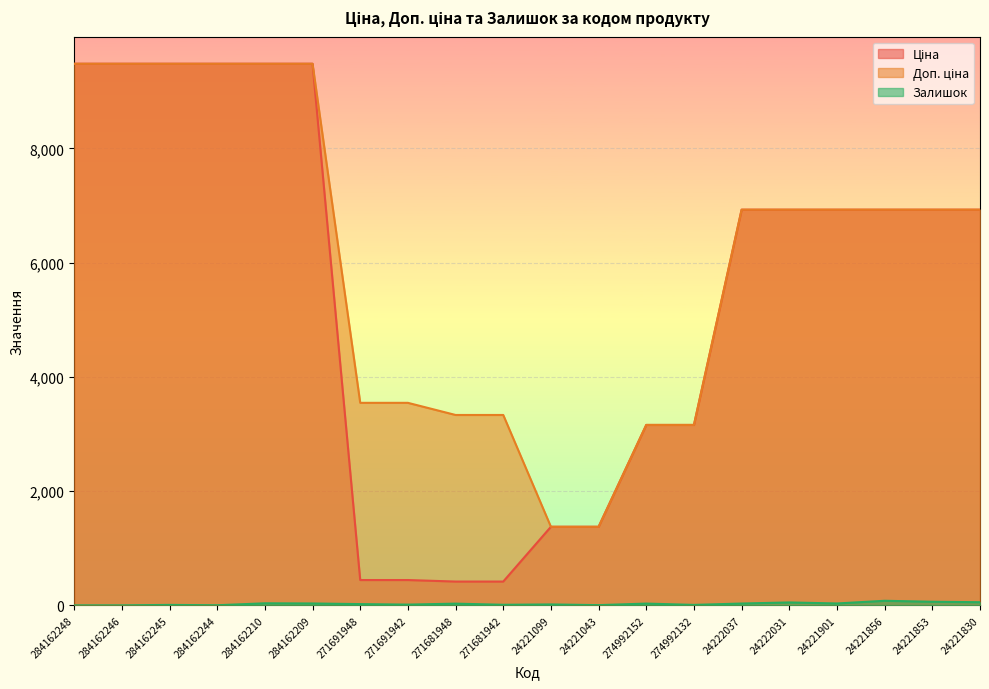

Which category has the lowest value across all series?

284162248